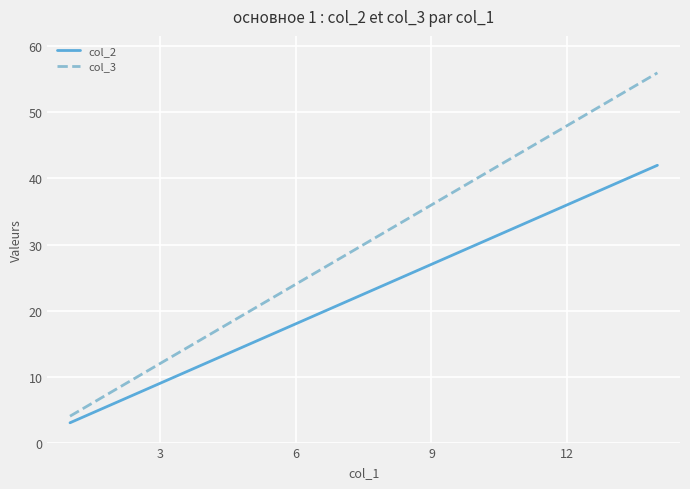

Which series has the widest spread of values?

col_3